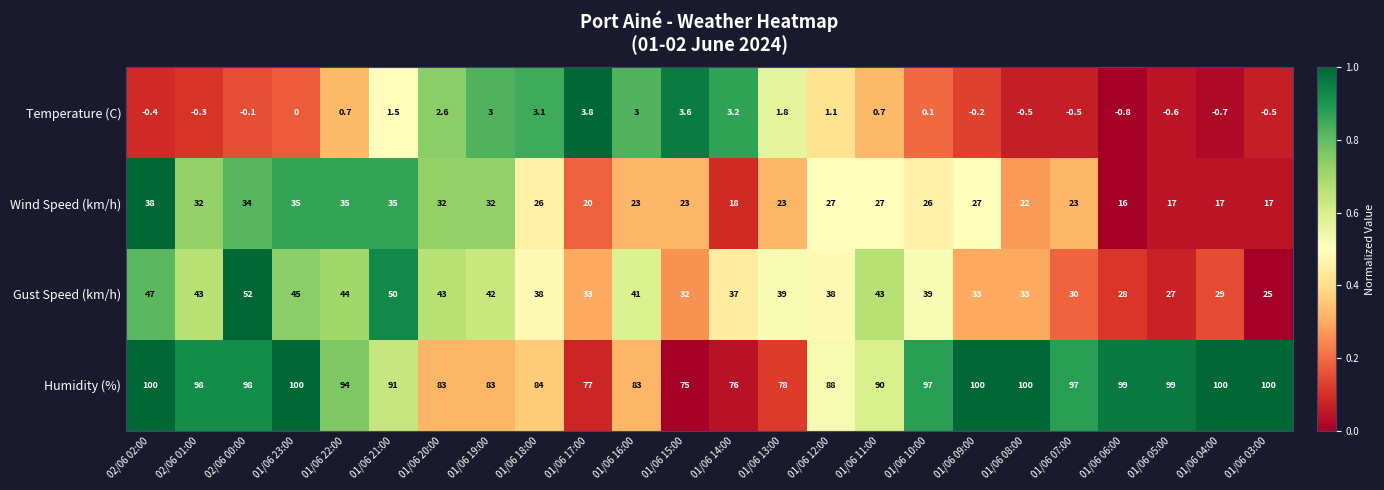

Which category has the lowest value across all series?

01/06 06:00